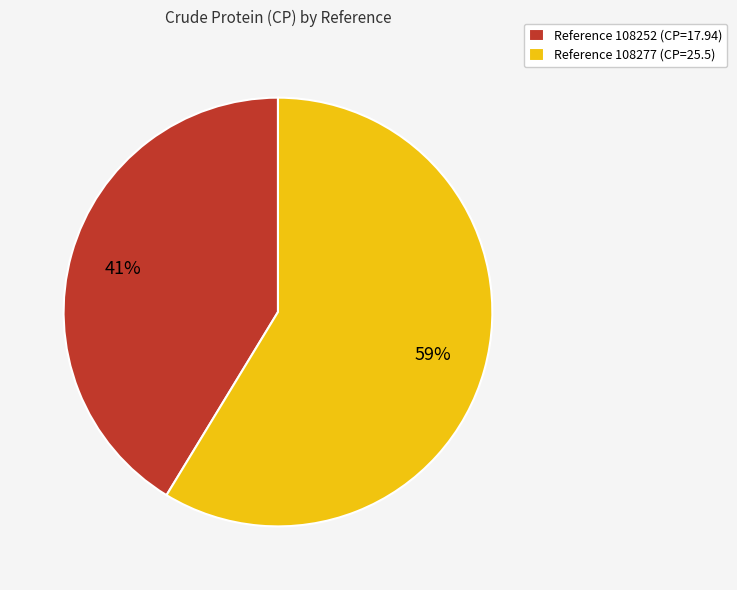

Which has a higher value, Reference 108277 (CP=25.5) or Reference 108252 (CP=17.94)?

Reference 108277 (CP=25.5)